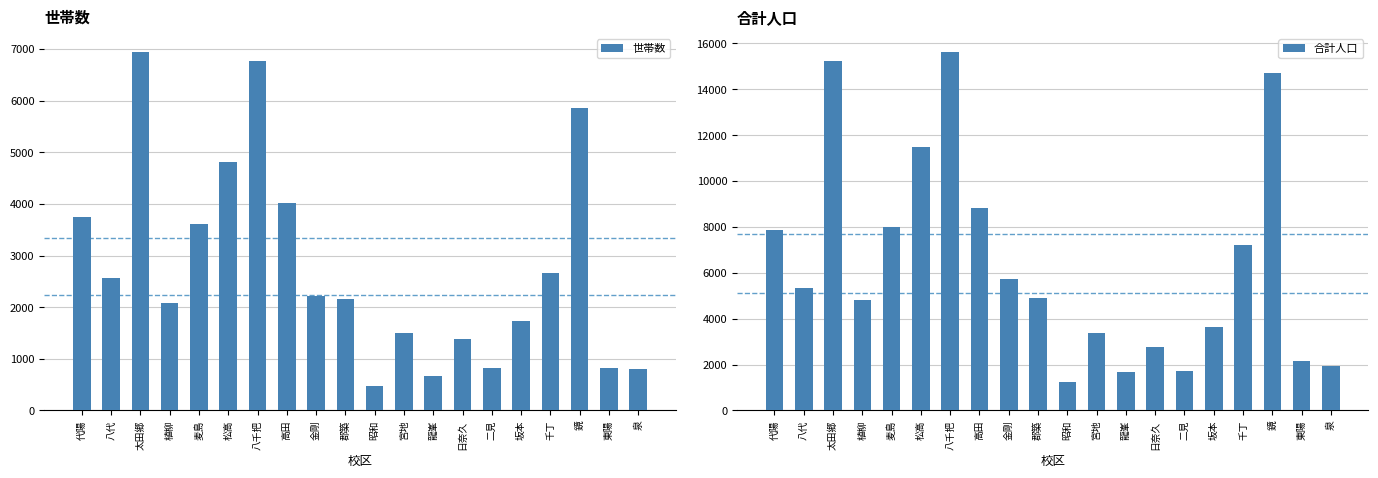

At which category does the chart reach its peak across all series?

八千把